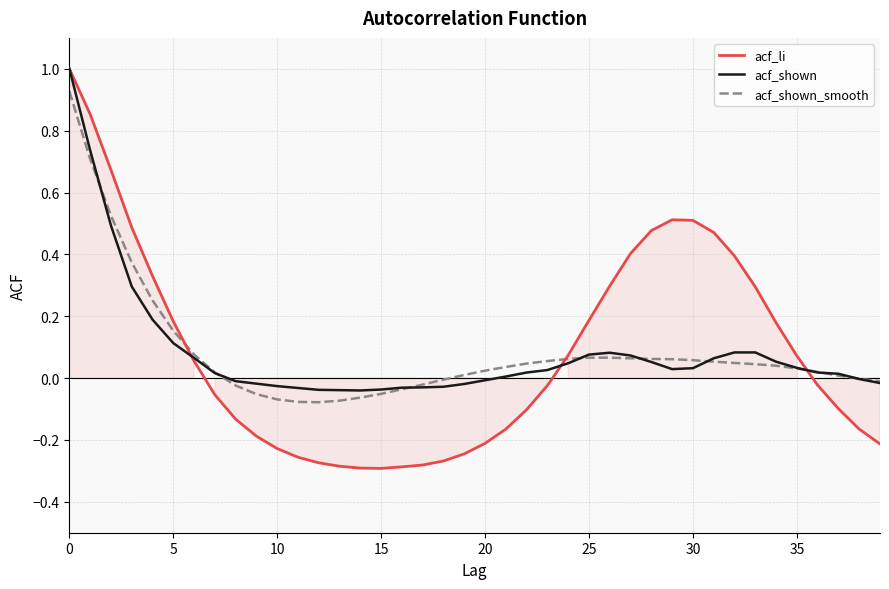

What is the minimum value for acf_shown_smooth?

-0.1